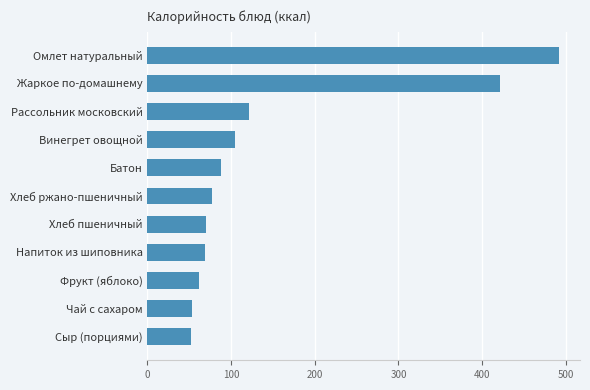

Approximately how many times larger is the value at Жаркое по-домашнему compared to Рассольник московский?

3.5